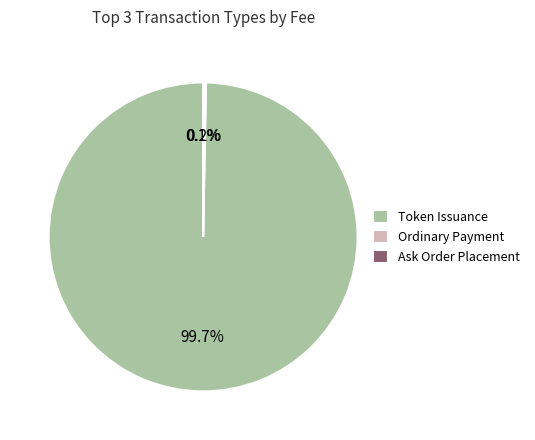

Which category has the biggest portion of the pie?

Token Issuance